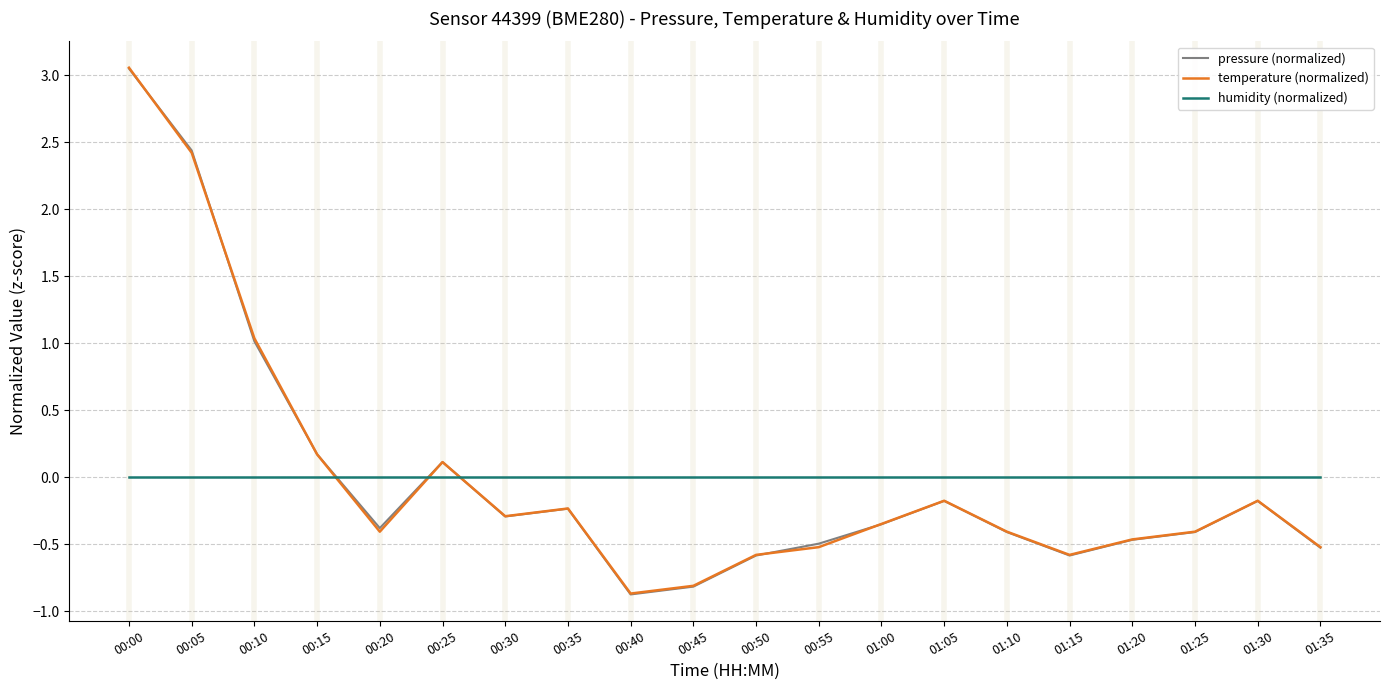

What is the difference between the highest and lowest values at 01:20?

0.5